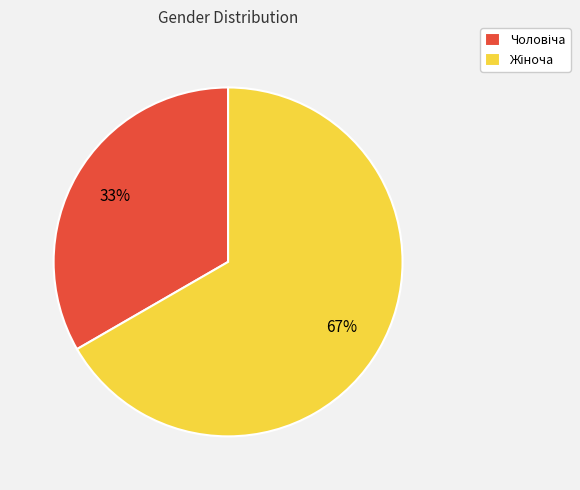

What is the largest slice in the pie chart?

Жіноча